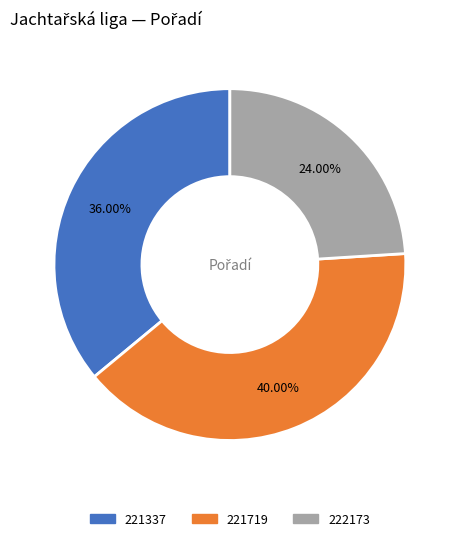

What is the ratio of the value at 221719 to the value at 221337?

1.1